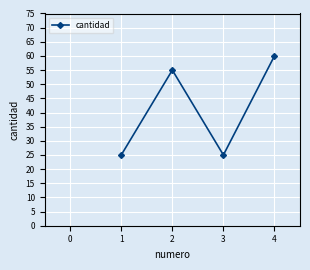

What is the ratio of the value at 4 to the value at 2?

1.1